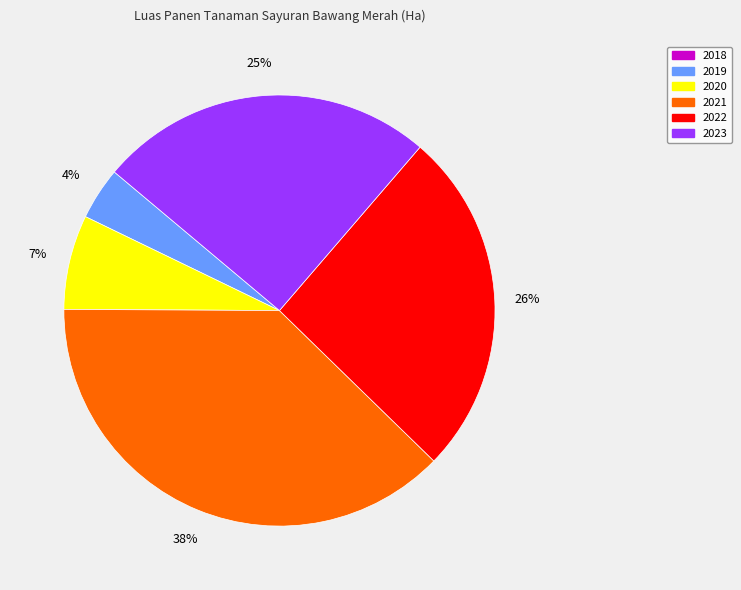

What percentage is the 2021 slice, to the nearest percent?

38%